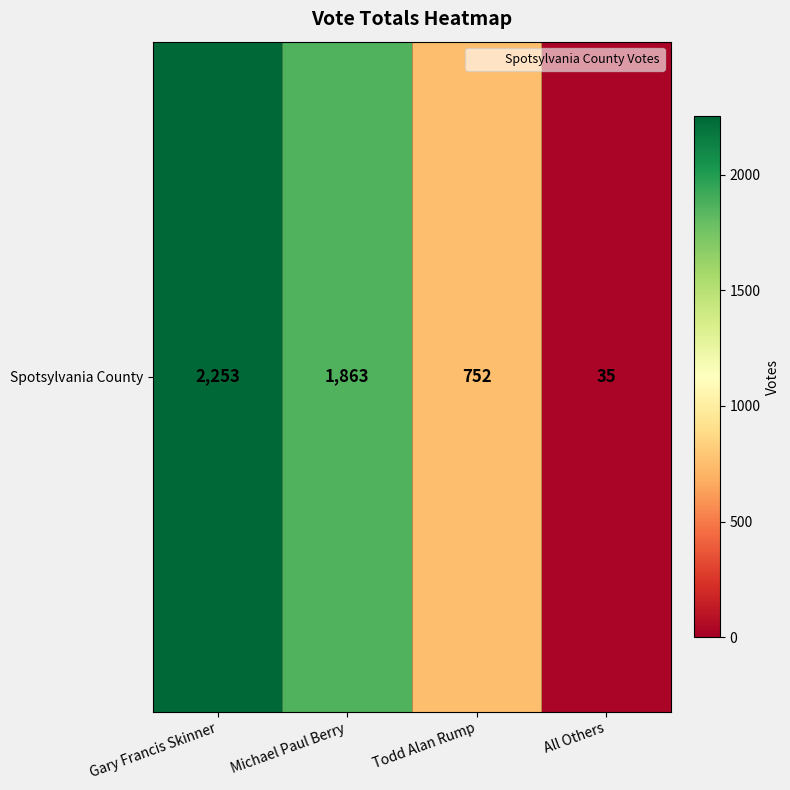

At which category does the chart reach its minimum across all series?

All Others